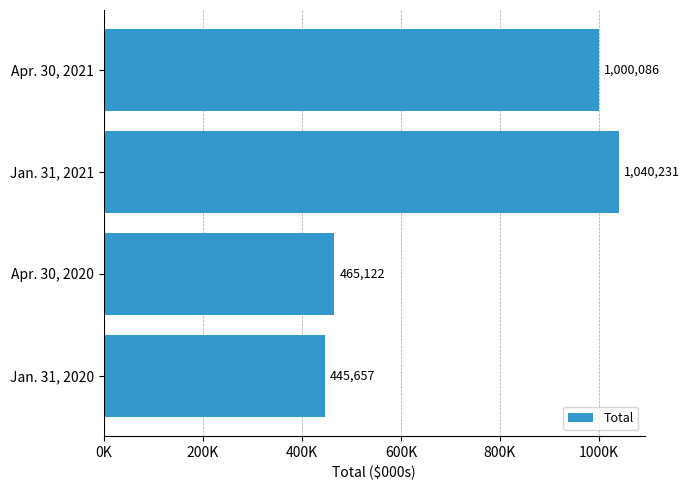

What is the sum of all values?

2951096